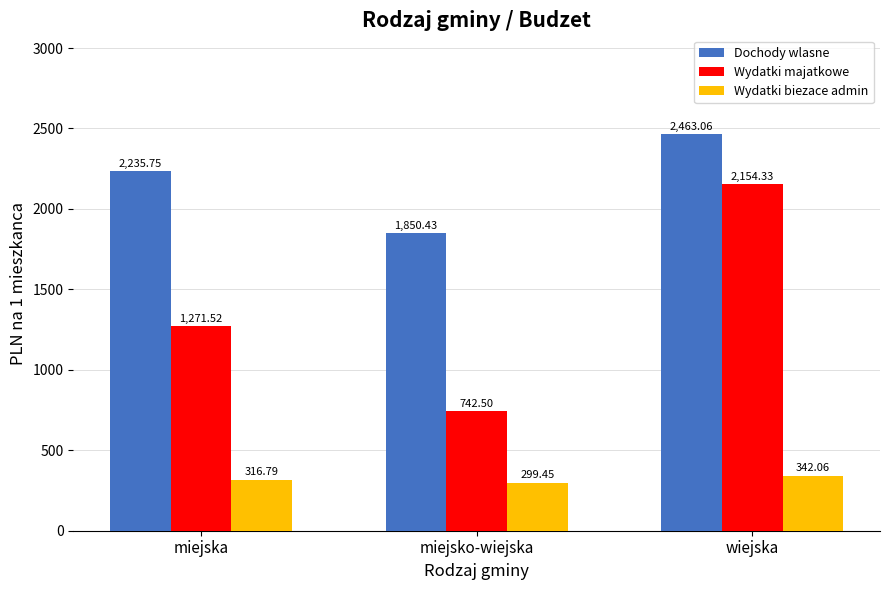

At how many categories does at least one series exceed 1463?

3